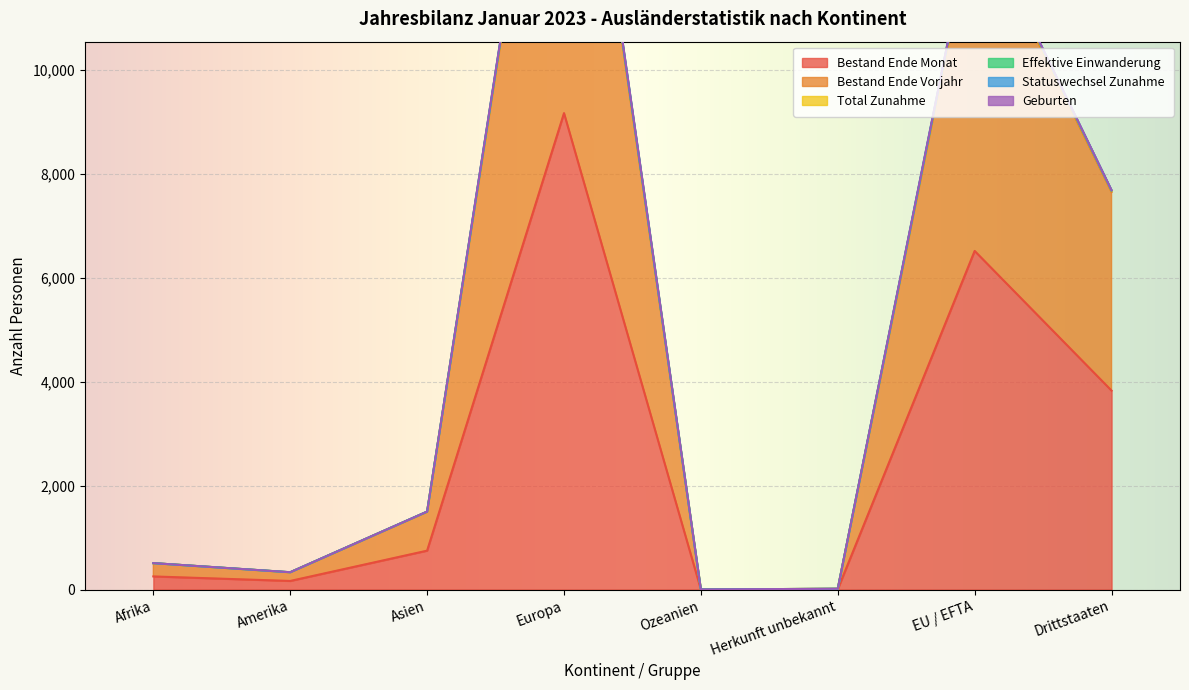

Between Asien and Herkunft unbekannt, which is larger?

Asien